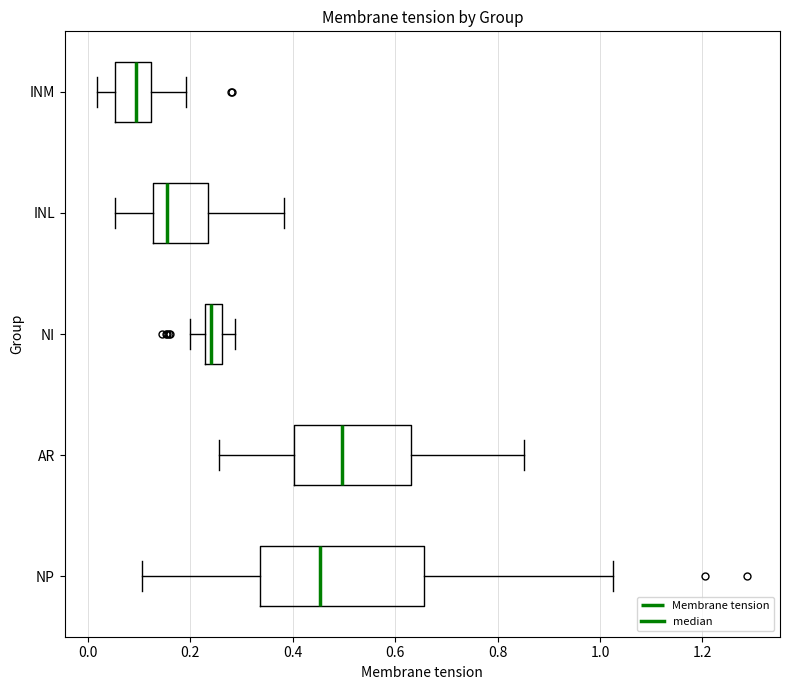

Where does the right whisker of the box for NP end on the x-axis? The values are not printed on the chart, so give them approximately, as read against the axis.

1.02